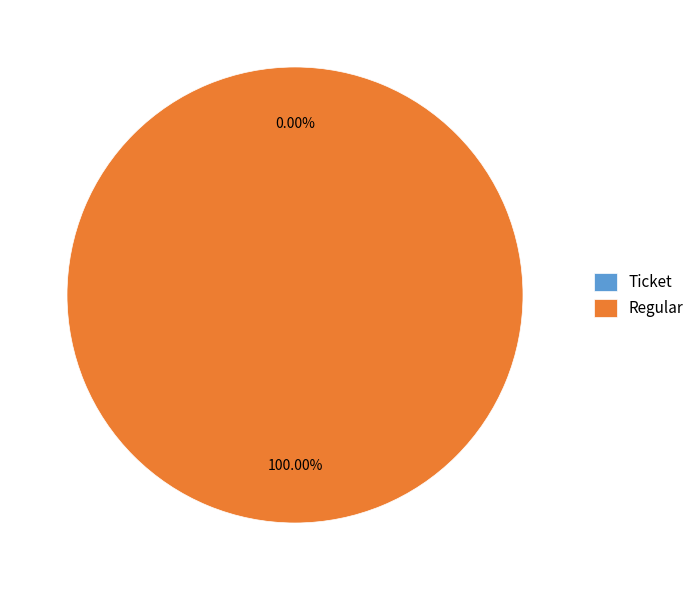

Is it true that Ticket is 11% of the pie?

False